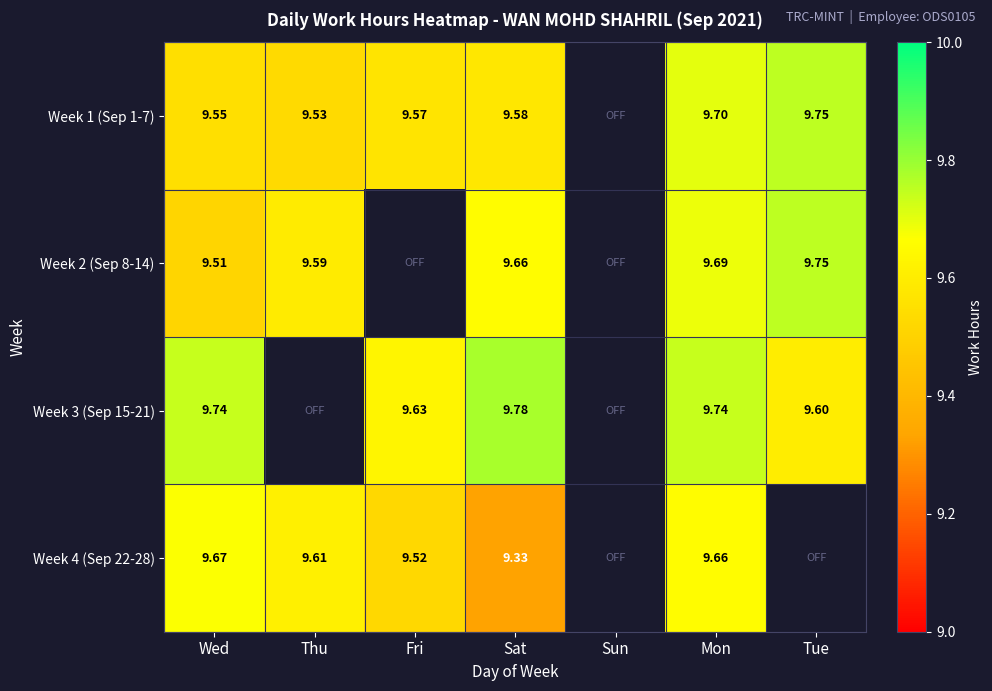

Is the value of Week 4 (Sep 22-28) at Sat greater than the value of Week 1 (Sep 1-7) at Wed?

No